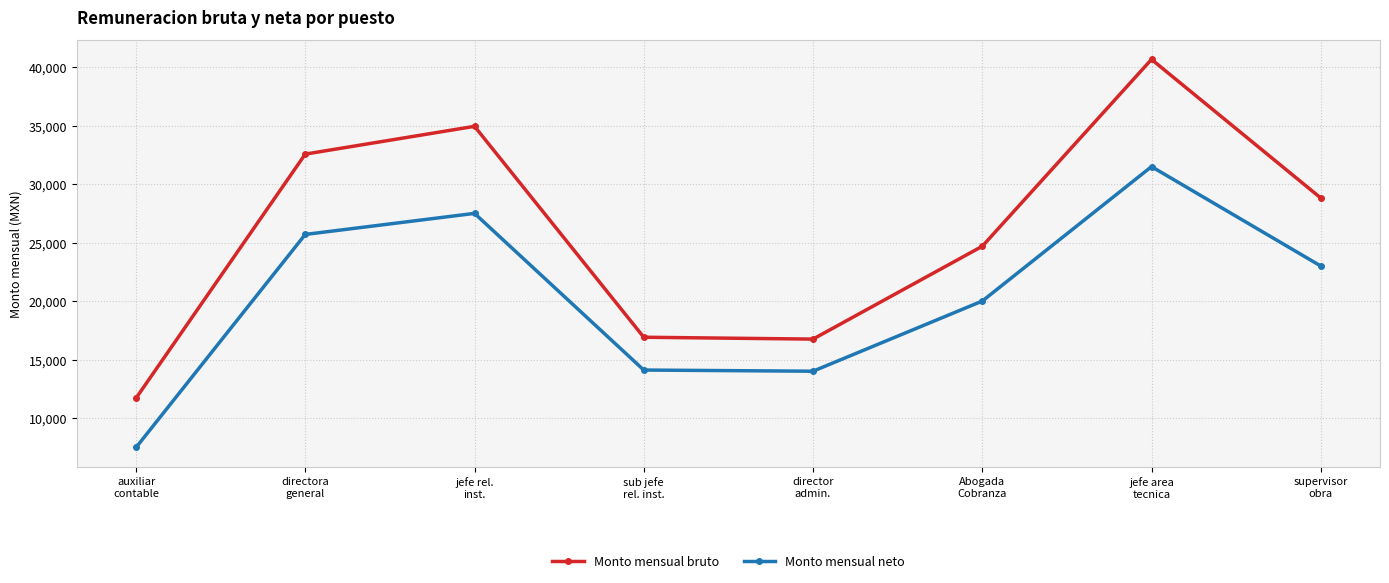

What is the maximum value shown in the chart?

40672.5